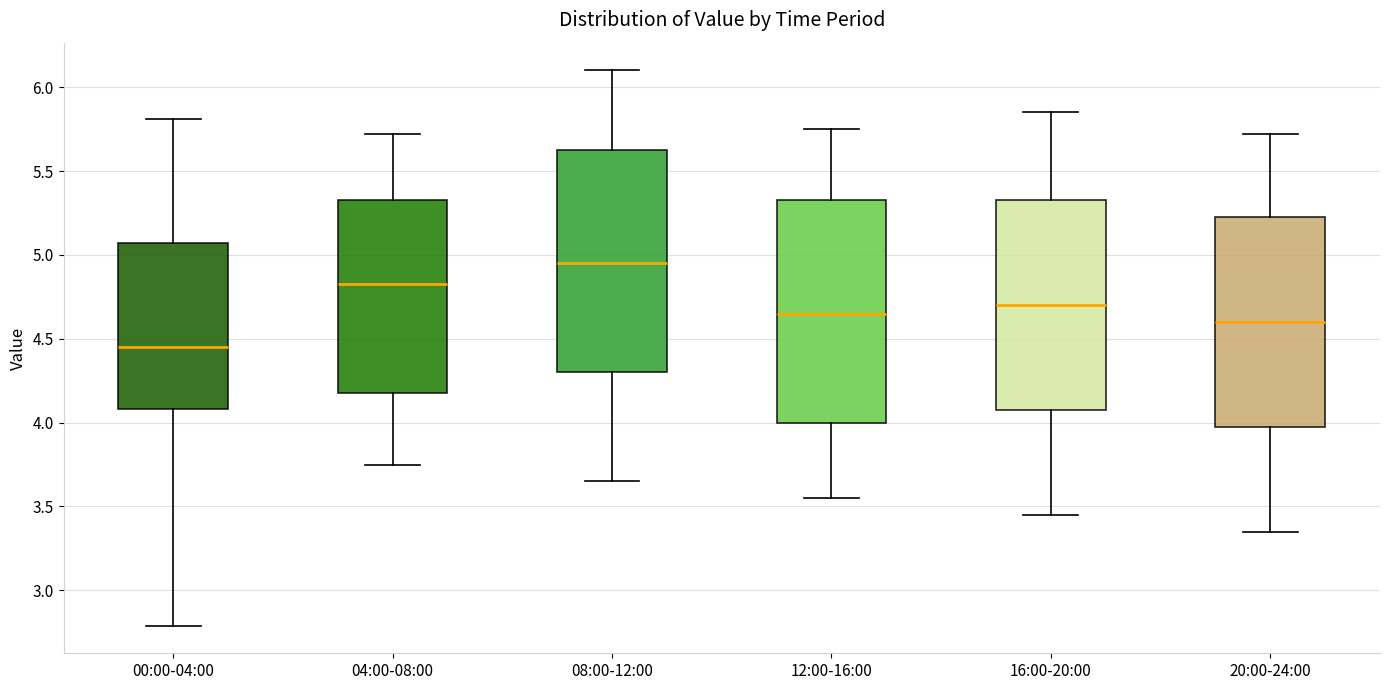

Which box's median line is the highest?

08:00-12:00